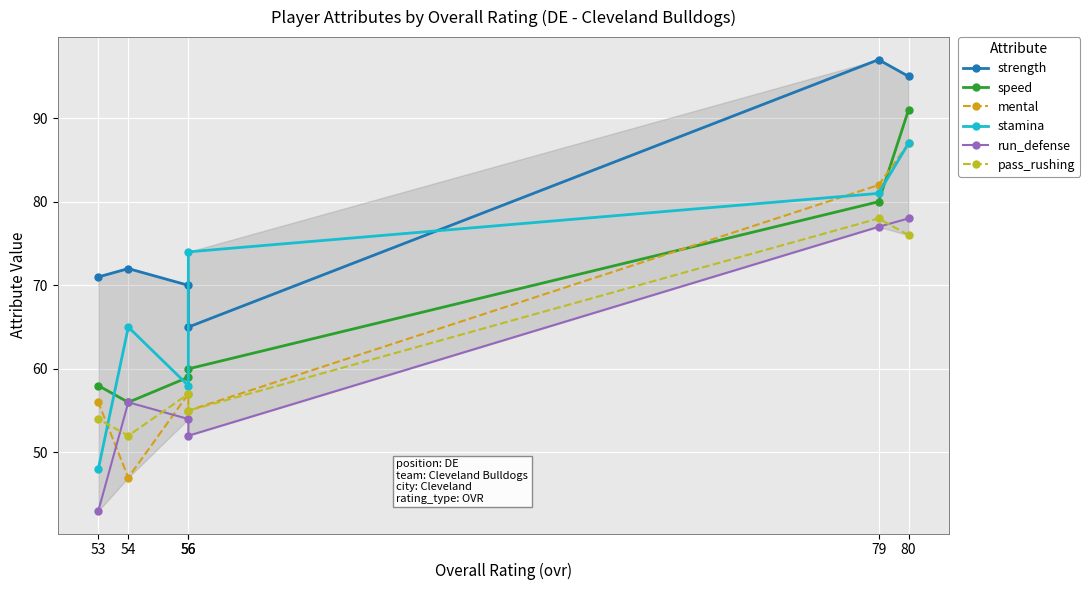

Is the value of pass_rushing at 53 greater than the value of run_defense at 56?

Yes